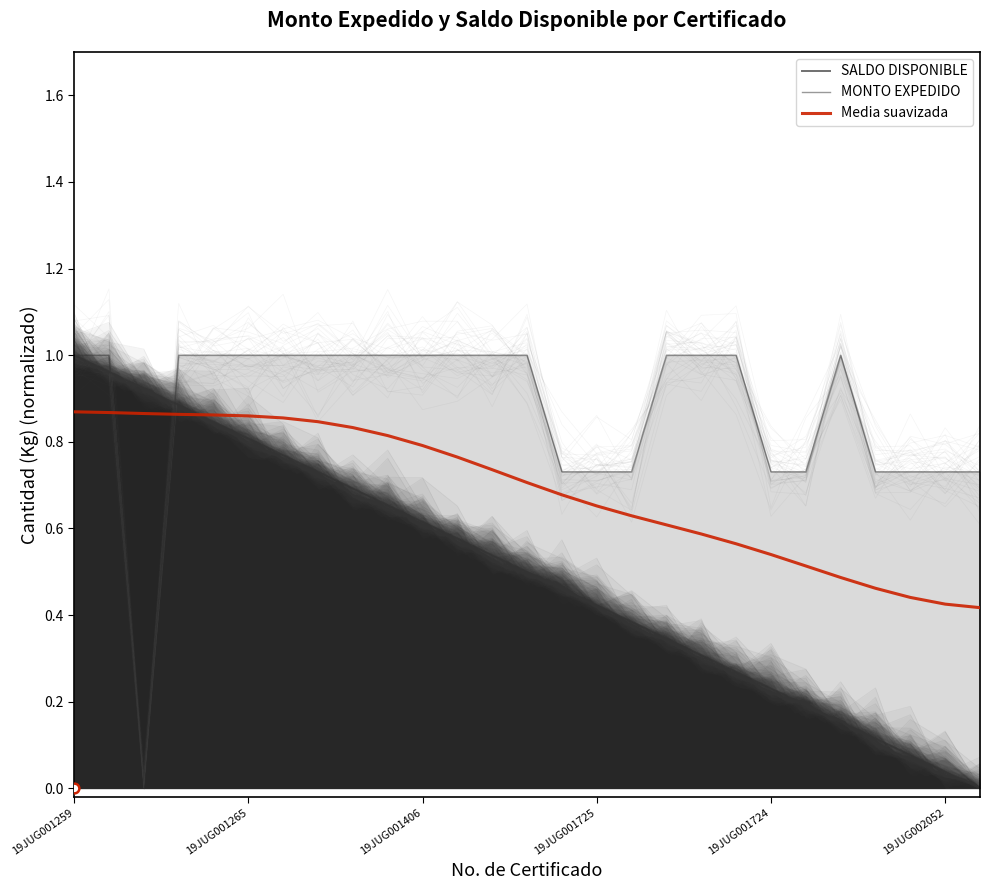

What is the difference between the highest and lowest values at 19JUG001406?

0.4